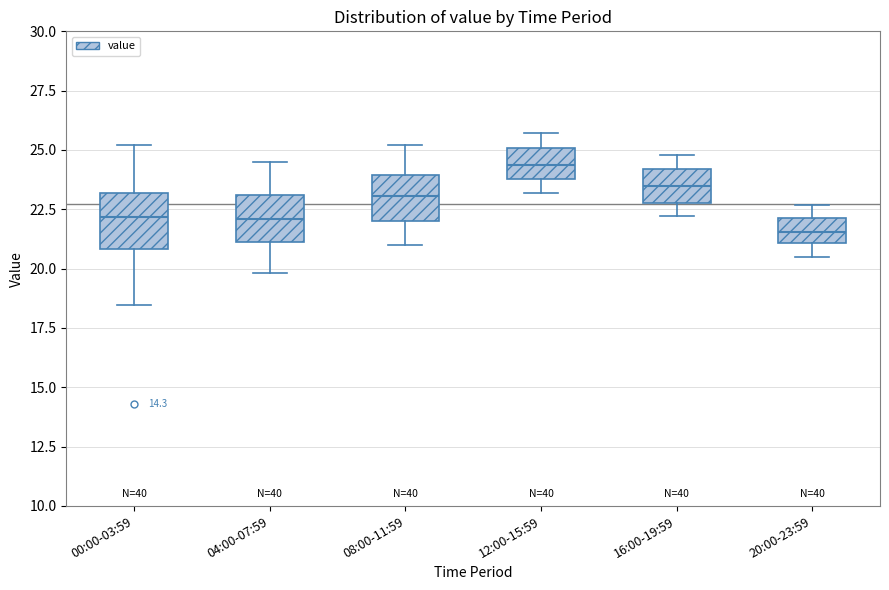

Where does the lower whisker of the box for 12:00-15:59 end on the y-axis? The values are not printed on the chart, so give them approximately, as read against the axis.

23.0